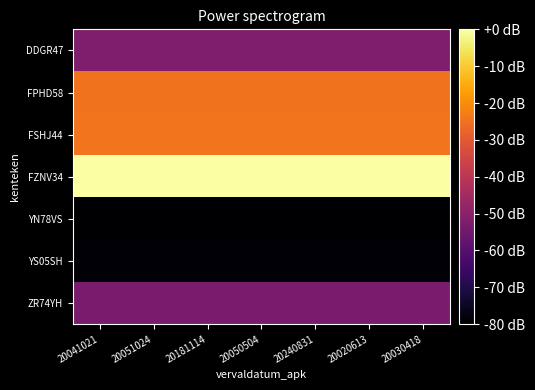

At which category is the sum across all series the highest?

20041021